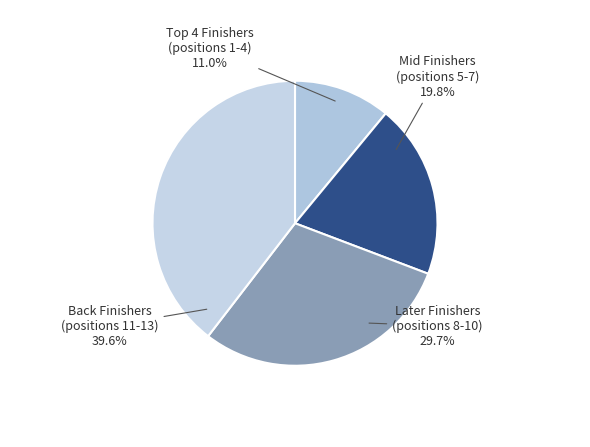

Is there any slice that represents more than half of the pie?

No